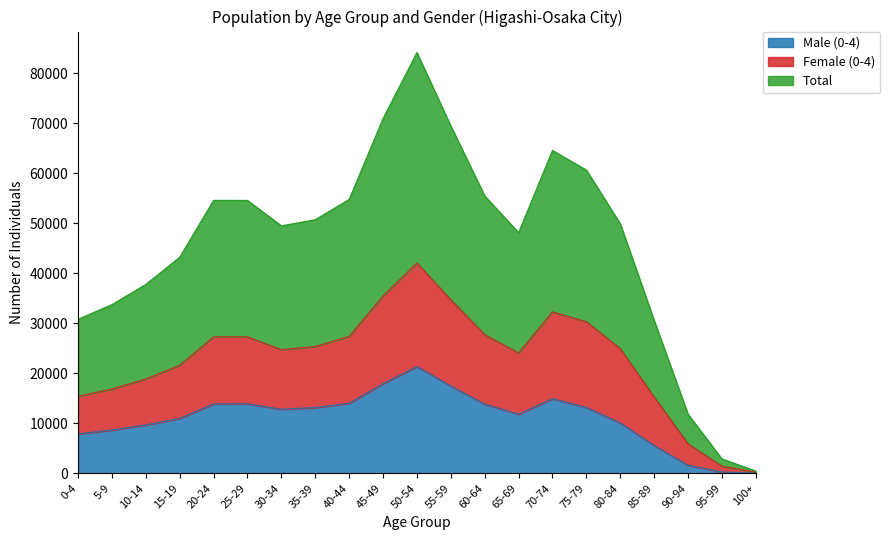

The value of Male (0-4) at 90-94 is 1623. True or false?

True